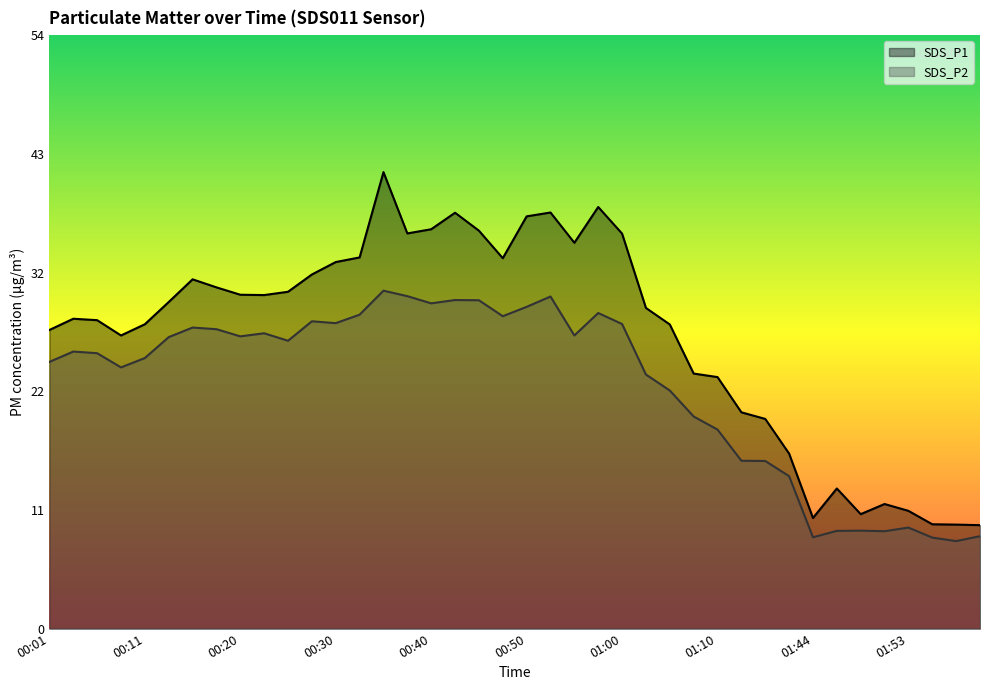

Does the chart have visible grid lines?

No